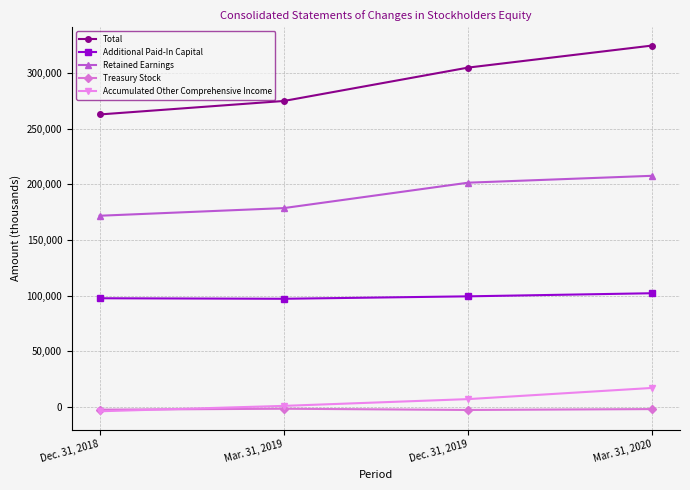

Which series changed the most between Mar. 31, 2019 and Dec. 31, 2019?

Total